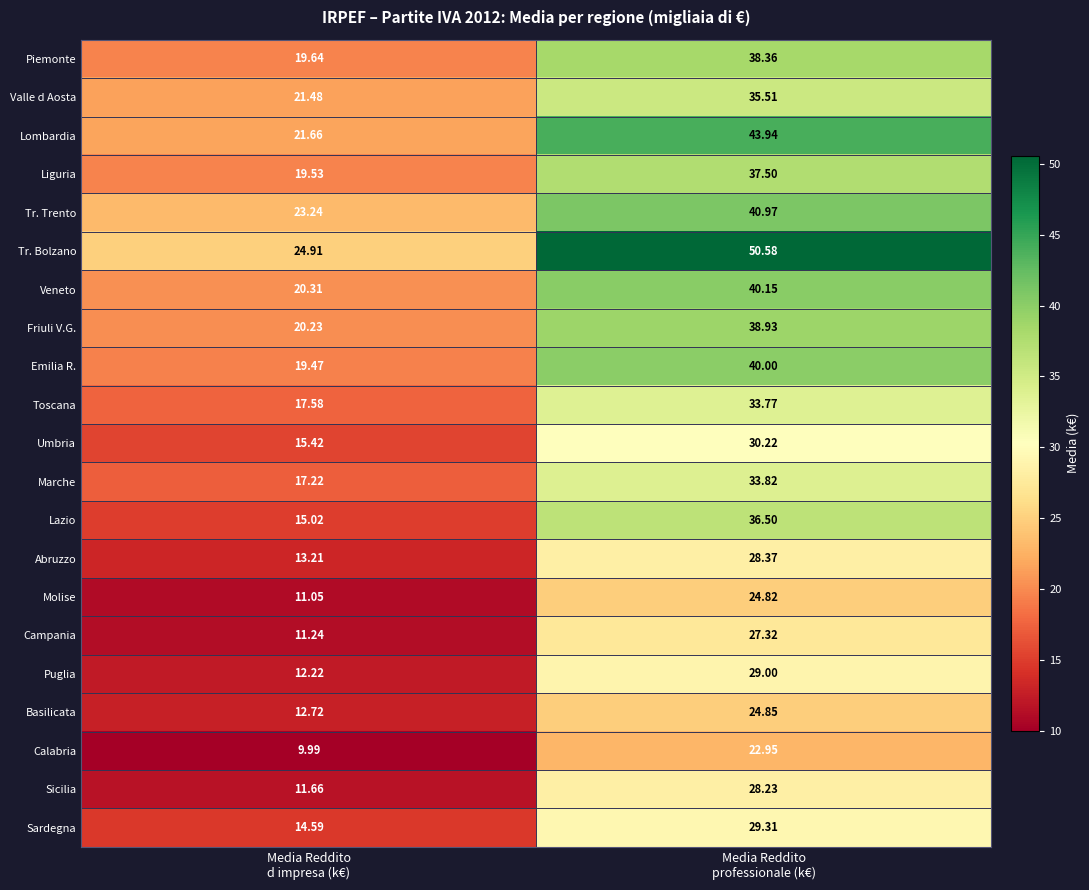

Which series has the largest total across all categories?

Tr. Bolzano